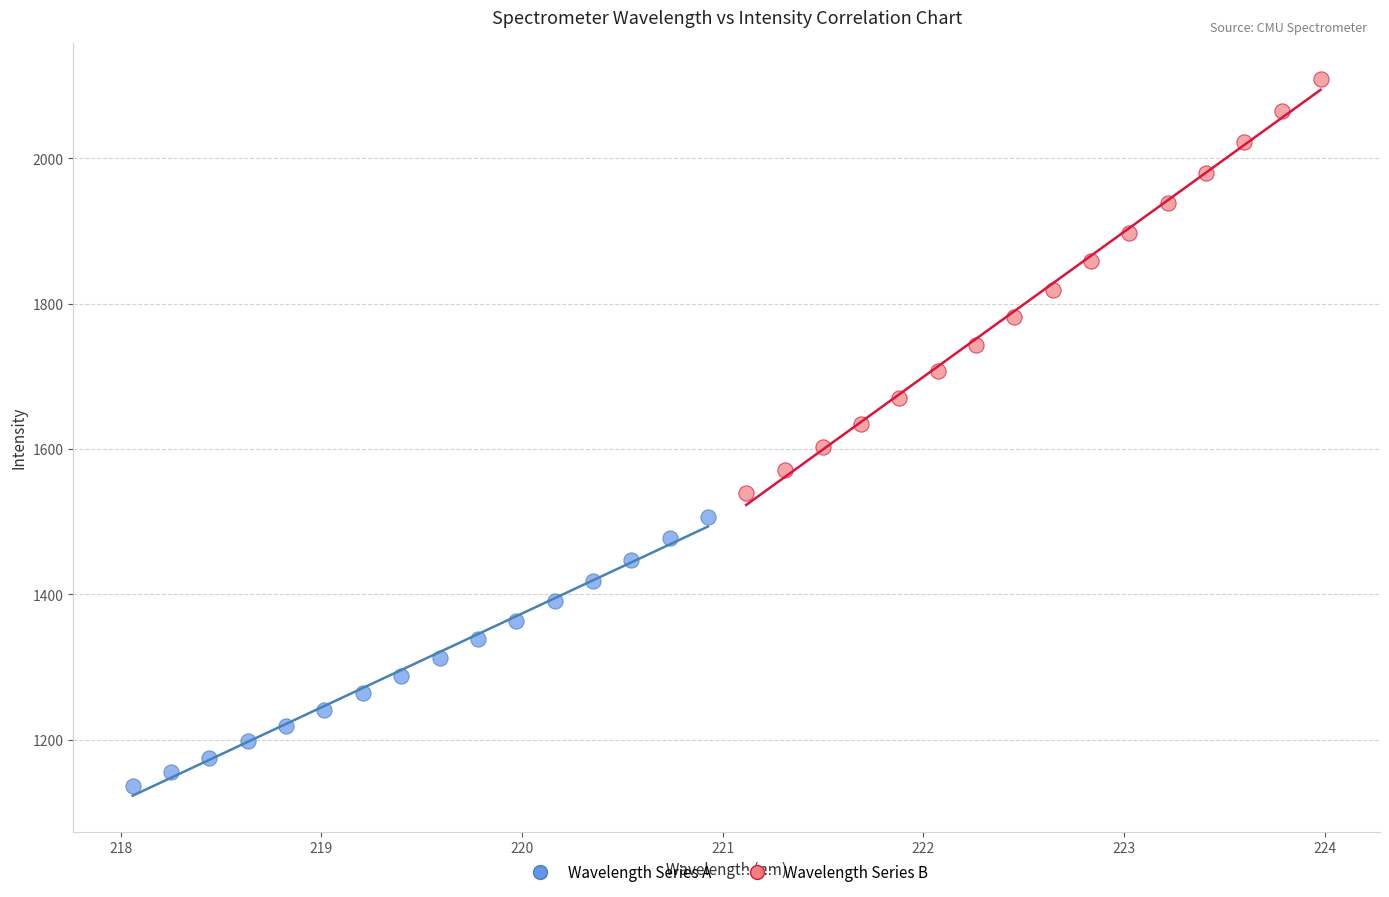

Which series contains the highest Y value?

Wavelength Series B